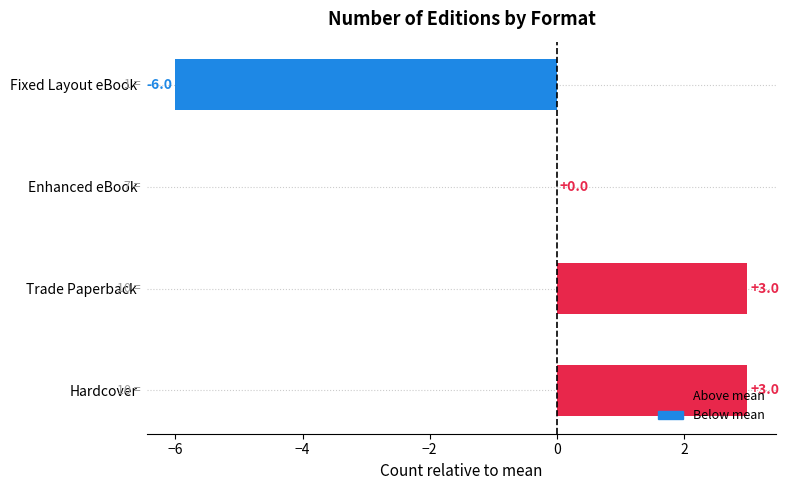

The chart shows a value of 0 at Enhanced eBook. True or false?

True